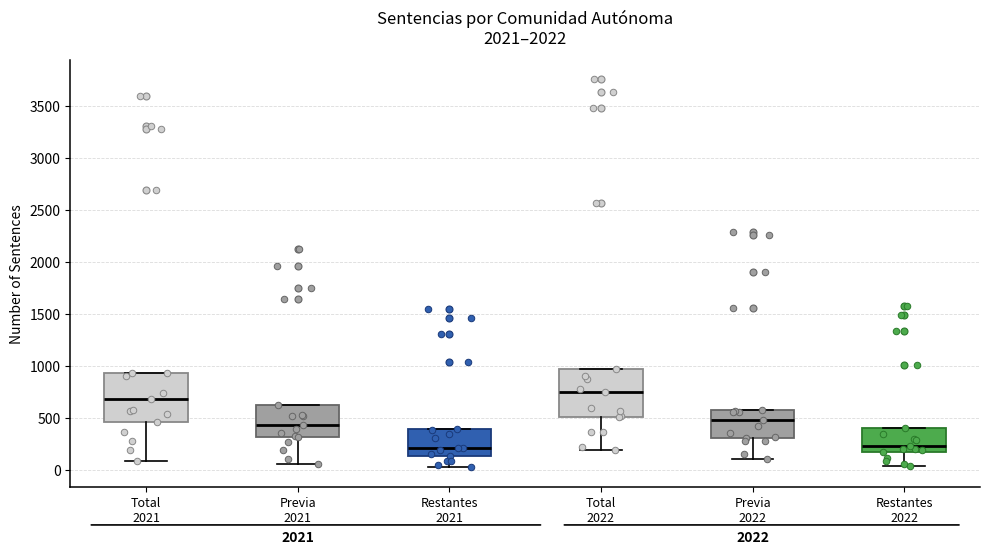

Reading left to right, transcribe this box plot: for each box, give where its median line is, the range the box spans, and where its two whiskers end, as read against the y-axis. The values are not printed on the chart, so give them approximately, as read against the axis.

Total 2021: median 700, box 450 to 950, whiskers 100 to 950
Previa 2021: median 450, box 300 to 650, whiskers 50 to 650
Restantes 2021: median 200, box 150 to 400, whiskers 50 to 400
Total 2022: median 750, box 500 to 1000, whiskers 200 to 1000
Previa 2022: median 500, box 300 to 600, whiskers 100 to 600
Restantes 2022: median 250, box 200 to 400, whiskers 50 to 400